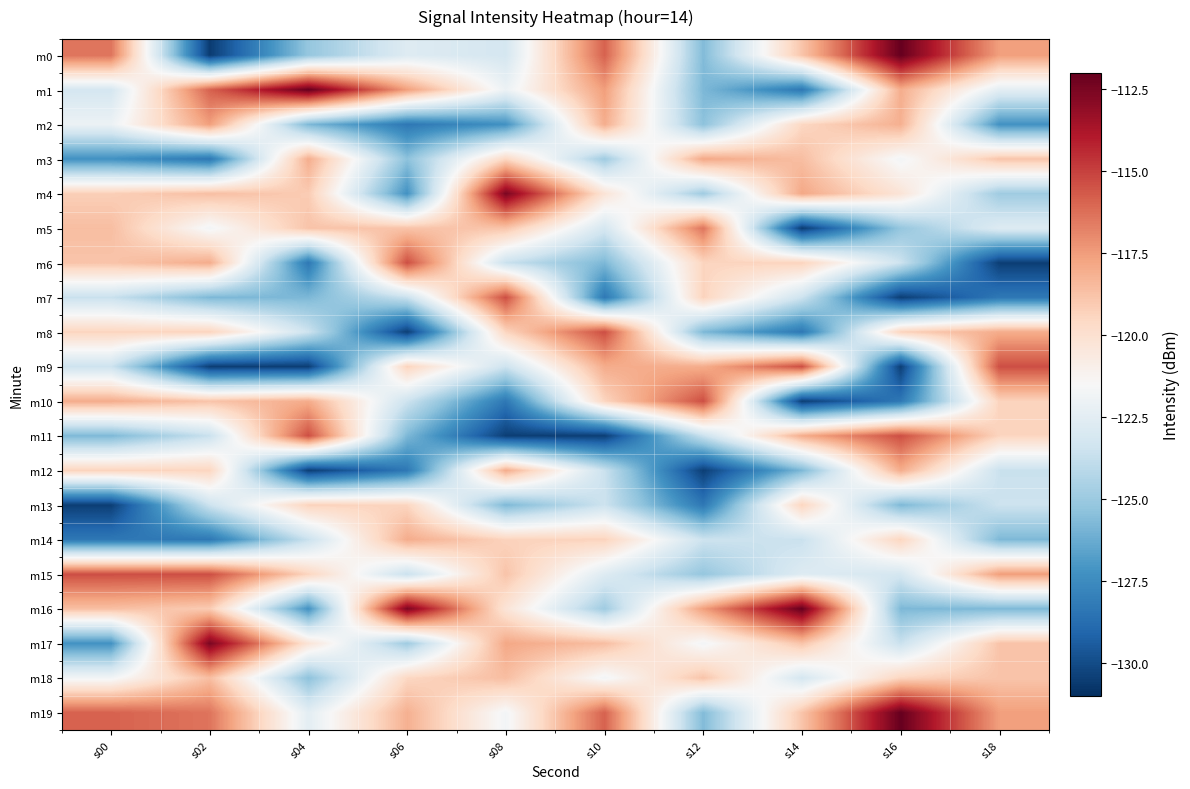

What is the minimum value shown in the chart?

-130.5